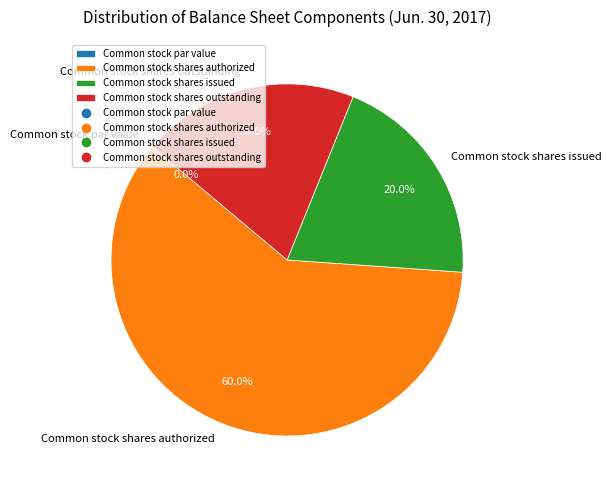

Which category accounts for the majority?

Common stock shares authorized